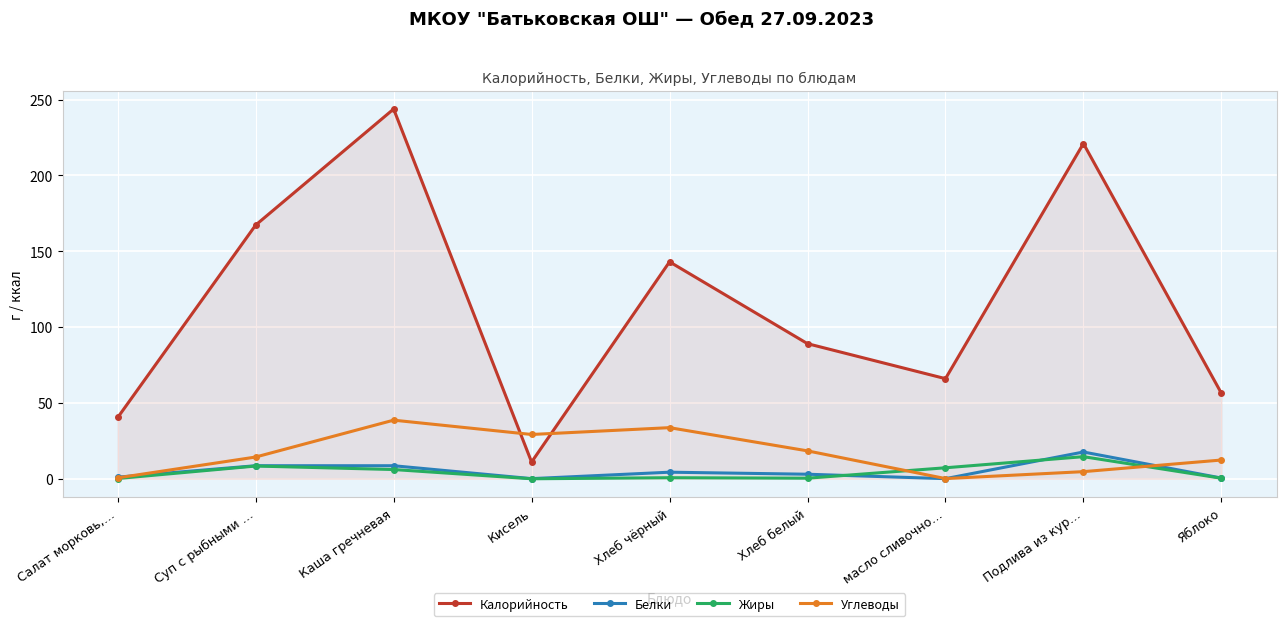

True or false: Углеводы has a value of 31.4 at Хлеб белый.

False